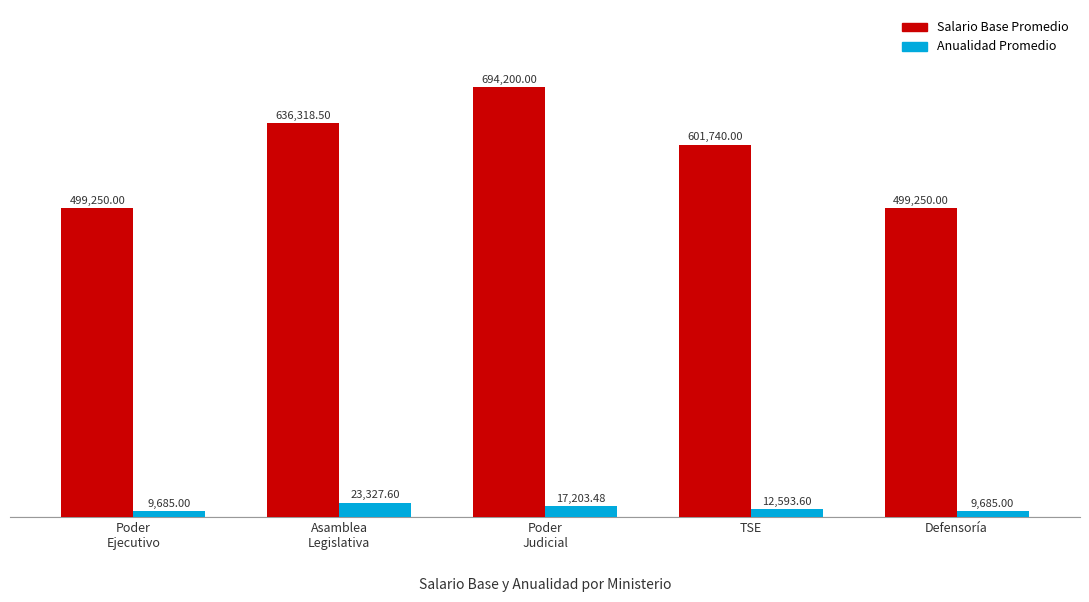

Reading left to right, what are all the values shown in this chart?

Salario Base Promedio: 499250.0	636318.5	694200.0	601740.0	499250.0
Anualidad Promedio: 9685.0	23327.6	17203.5	12593.6	9685.0